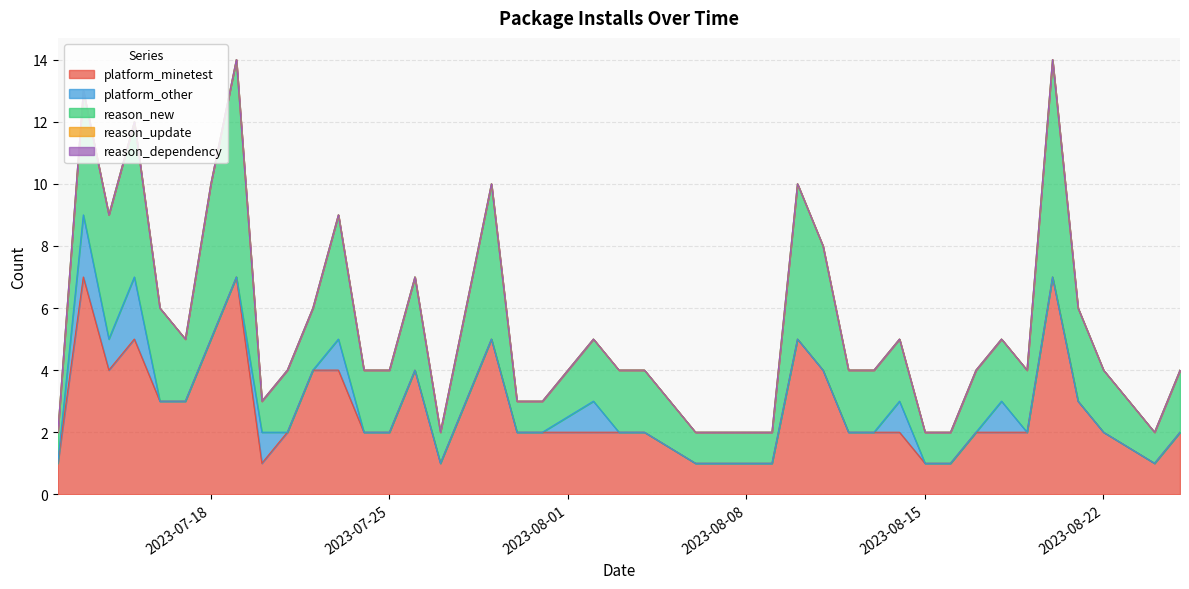

Reading left to right, list all the values displayed in this chart.

platform_minetest: 1	7	4	5	3	3	5	7	1	2	4	4	2	2	4	1	5	2	2	2	2	2	1	1	1	5	4	2	2	2	1	1	2	2	2	7	3	2	1	2
platform_other: 0	2	1	2	0	0	0	0	1	0	0	1	0	0	0	0	0	0	0	1	0	0	0	0	0	0	0	0	0	1	0	0	0	1	0	0	0	0	0	0
reason_new: 1	4	4	5	3	2	5	7	1	2	2	4	2	2	3	1	5	1	1	2	2	2	1	1	1	5	4	2	2	2	1	1	2	2	2	7	3	2	1	2
reason_update: 0	0	0	0	0	0	0	0	0	0	0	0	0	0	0	0	0	0	0	0	0	0	0	0	0	0	0	0	0	0	0	0	0	0	0	0	0	0	0	0
reason_dependency: 0	0	0	0	0	0	0	0	0	0	0	0	0	0	0	0	0	0	0	0	0	0	0	0	0	0	0	0	0	0	0	0	0	0	0	0	0	0	0	0